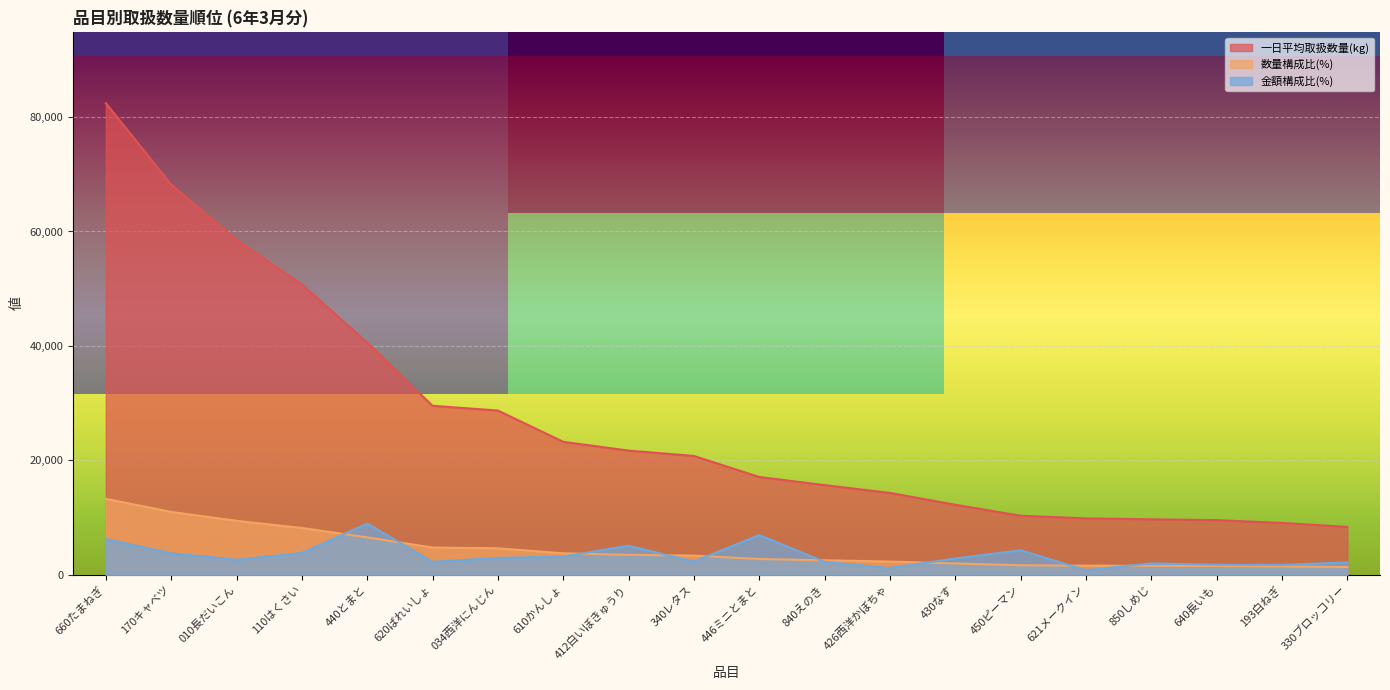

What is the maximum value for 一日平均取扱数量(kg)?

82440.9